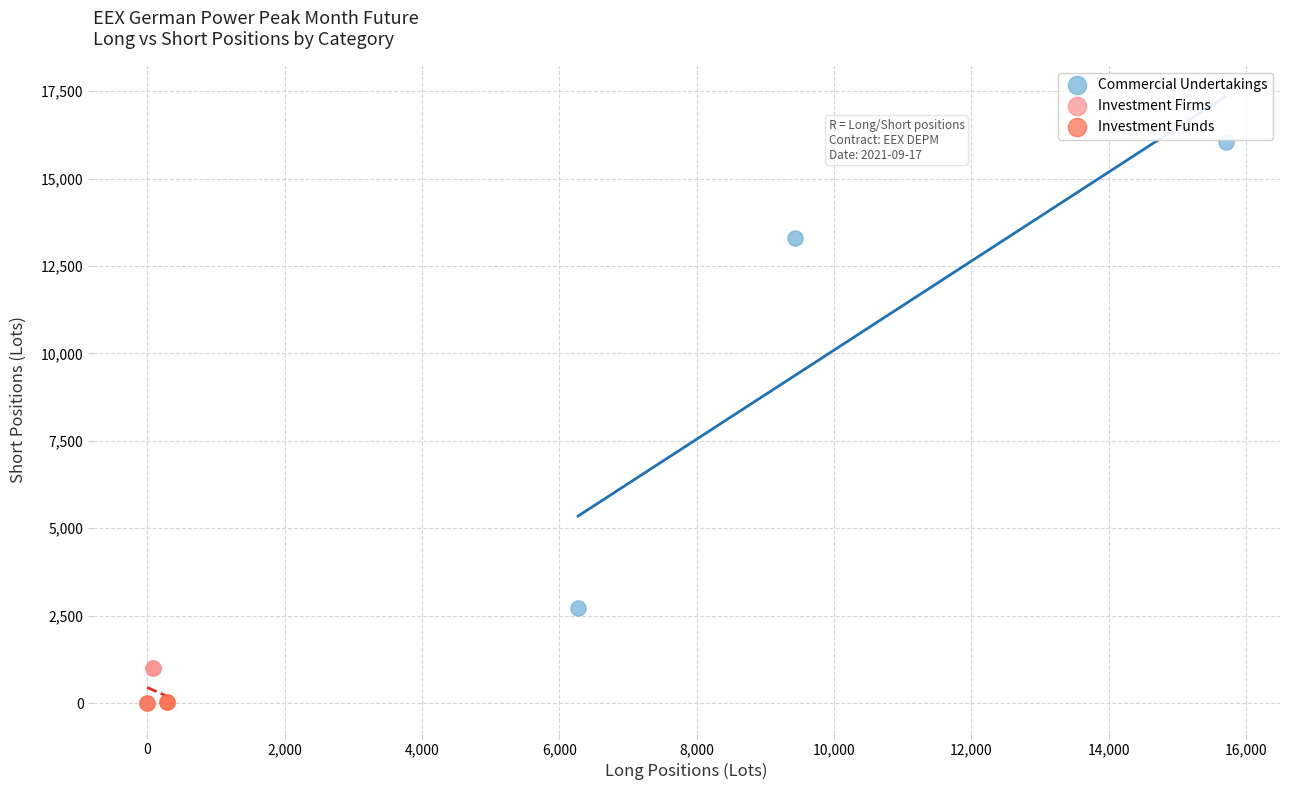

Which series has the widest spread of Y values?

Commercial Undertakings